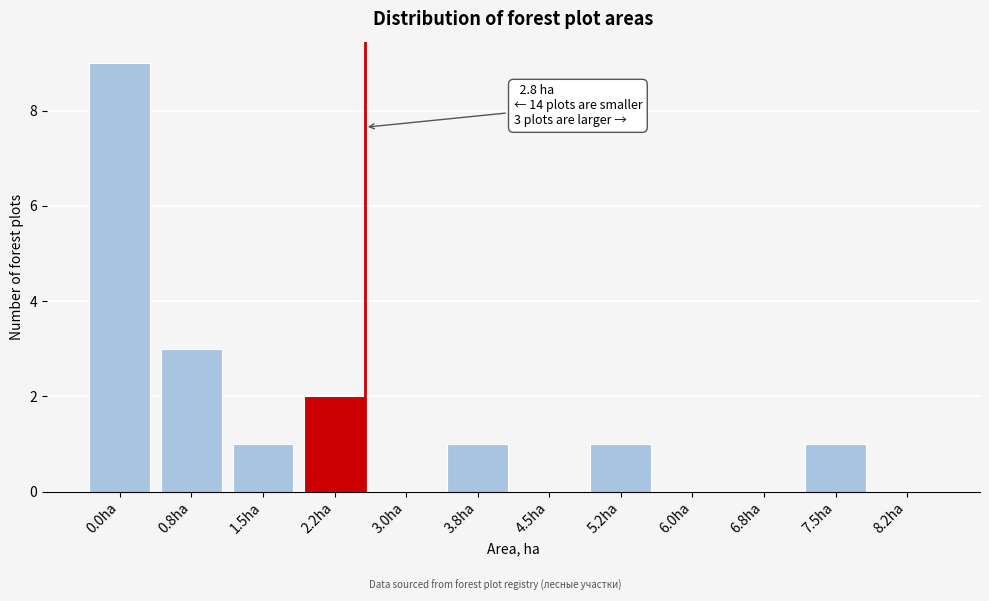

Reading left to right, list all the values displayed in this chart.

0.0ha=9	0.8ha=3	1.5ha=1	2.2ha=2	3.0ha=0	3.8ha=1	4.5ha=0	5.2ha=1	6.0ha=0	6.8ha=0	7.5ha=1	8.2ha=0